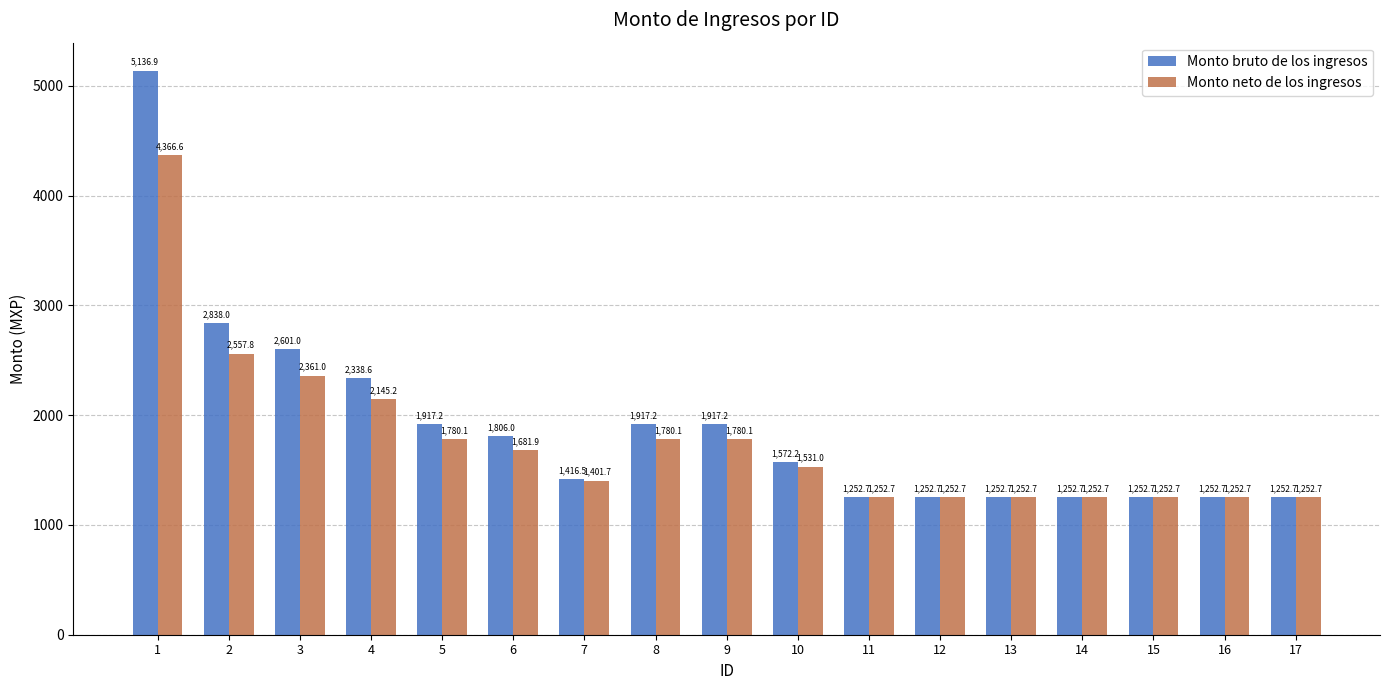

At how many categories does at least one series exceed 1817?

7